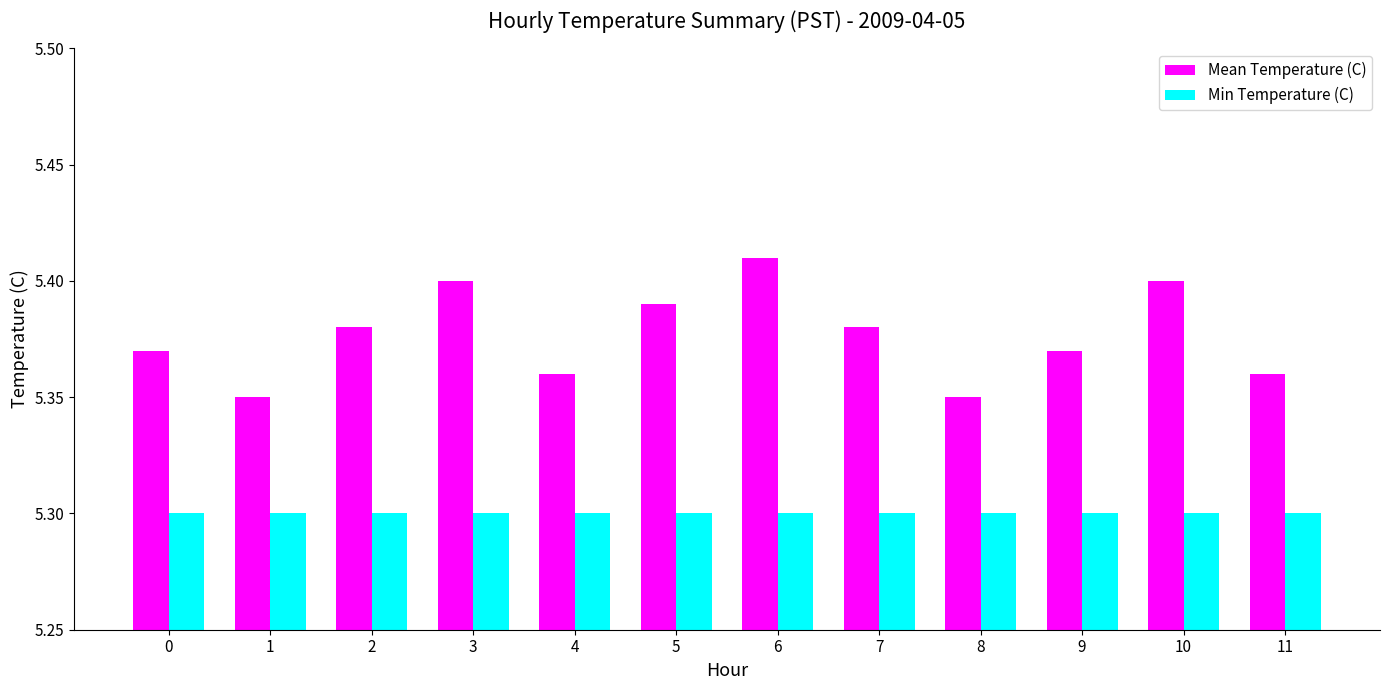

Rank the series at 7 from highest to lowest value.

Mean Temperature (C), Min Temperature (C)